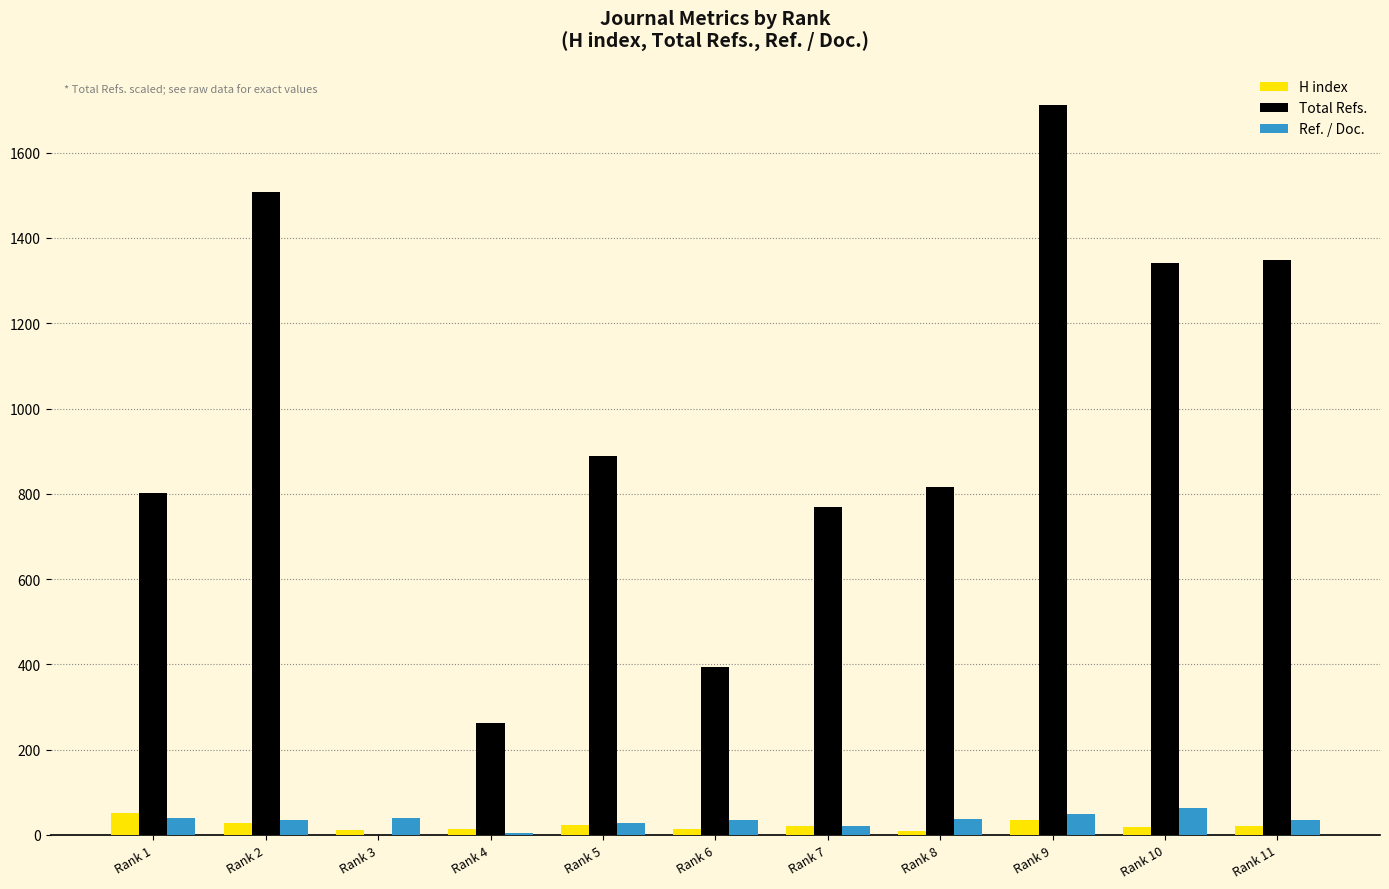

Is the value of H index at Rank 3 greater than the value of Ref. / Doc. at Rank 6?

No